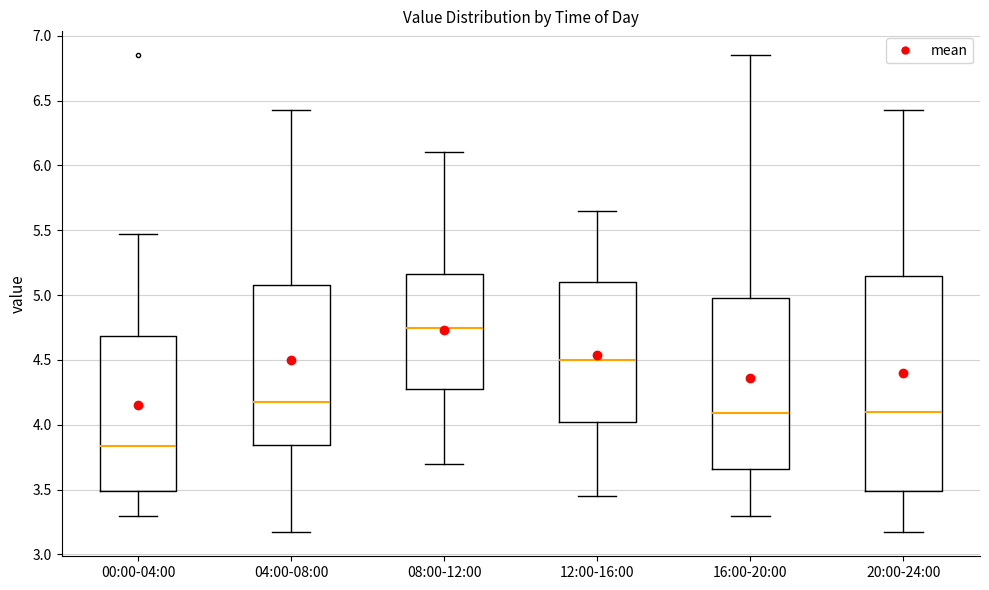

Which box's median line is the lowest?

00:00-04:00